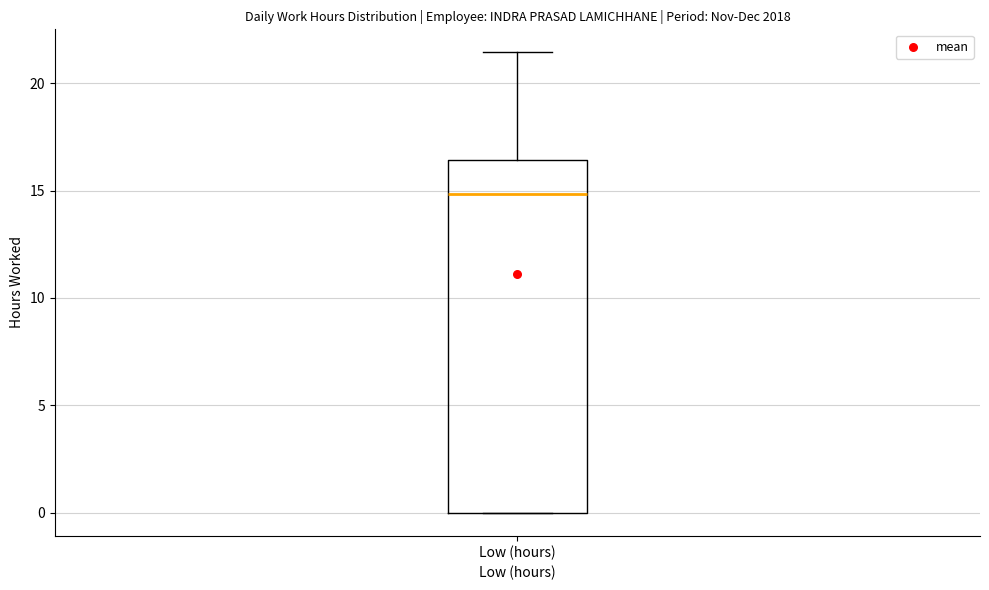

Read this box plot against the y-axis: the position of the median line, the range covered by the box, and the ends of both whiskers. The values are not printed on the chart, so give them approximately, as read against the axis.

median 15.0, box 0.0 to 16.5, whiskers 0.0 to 21.5